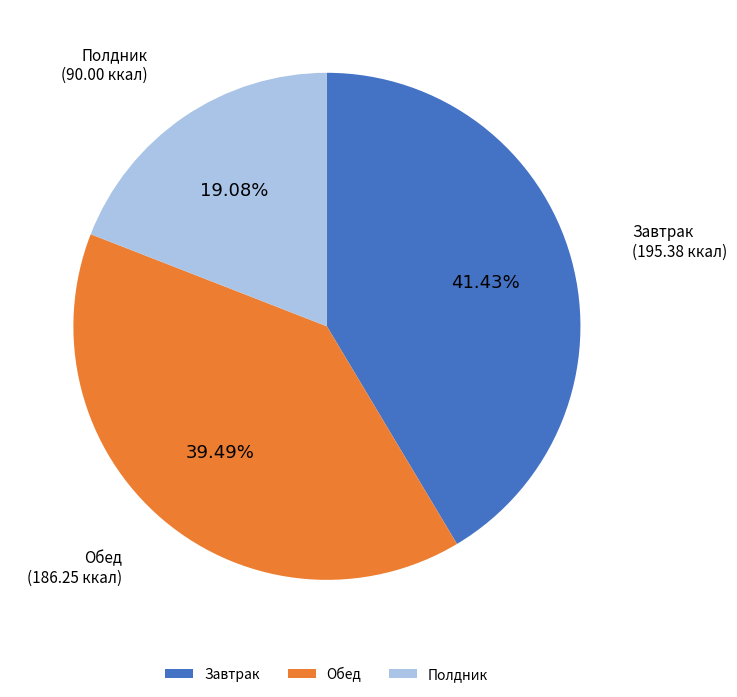

Which slice is the smallest?

Полдник